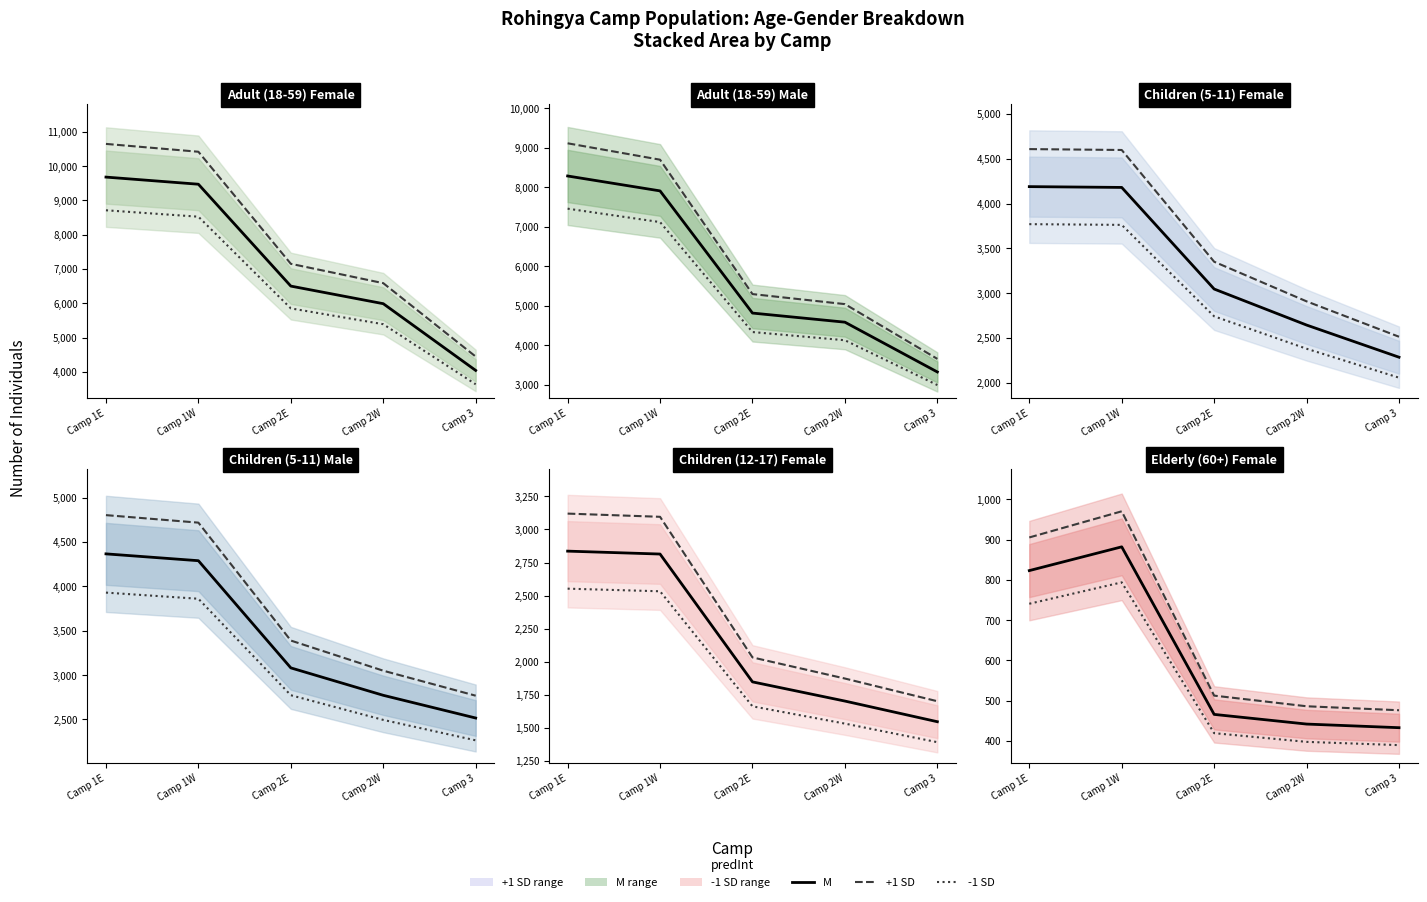

What is the label of the 5th point from the left?

Camp 3